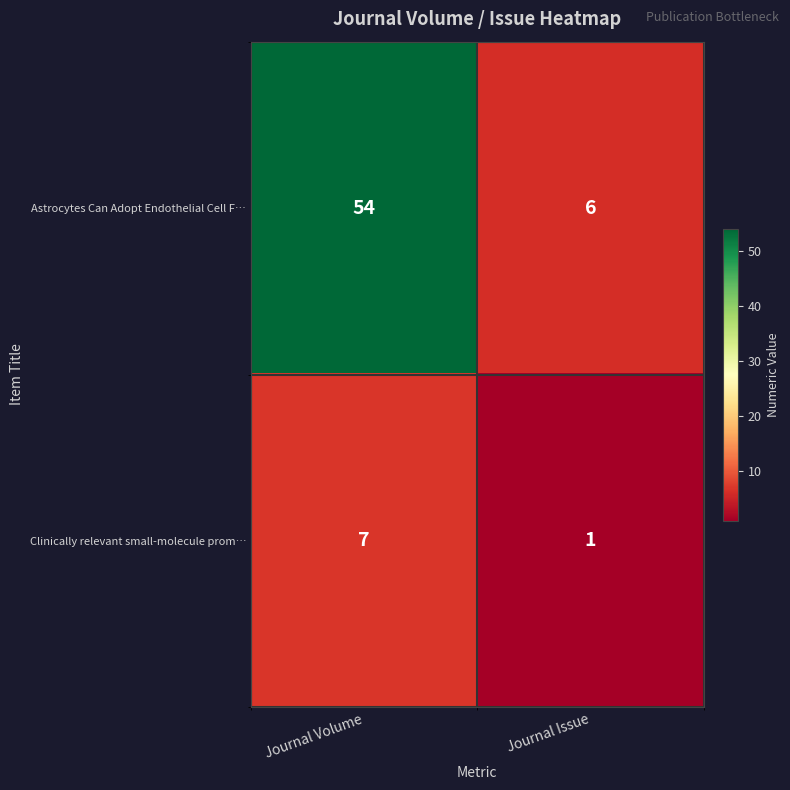

Reading left to right, transcribe all the data shown in this chart.

Astrocytes Can Adopt Endothelial Cell F…: 54	6
Clinically relevant small-molecule prom…: 7	1